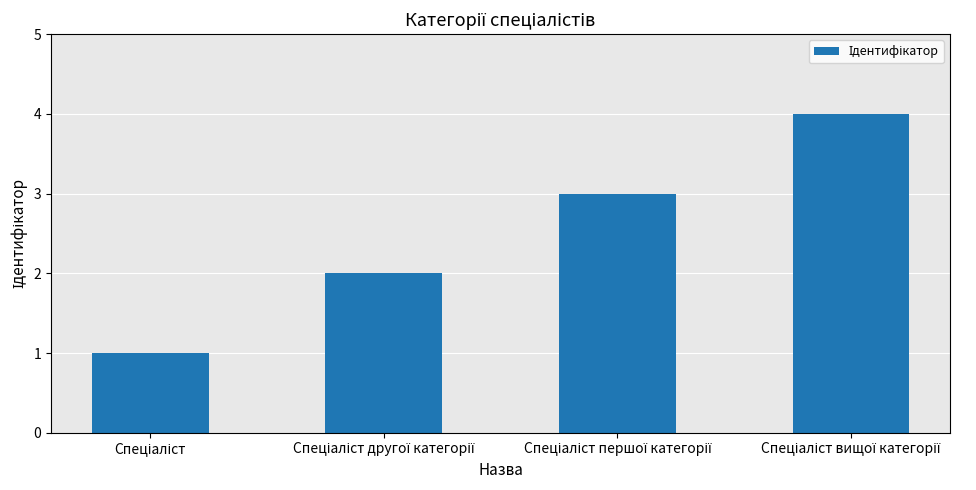

What is the sum of all values?

10